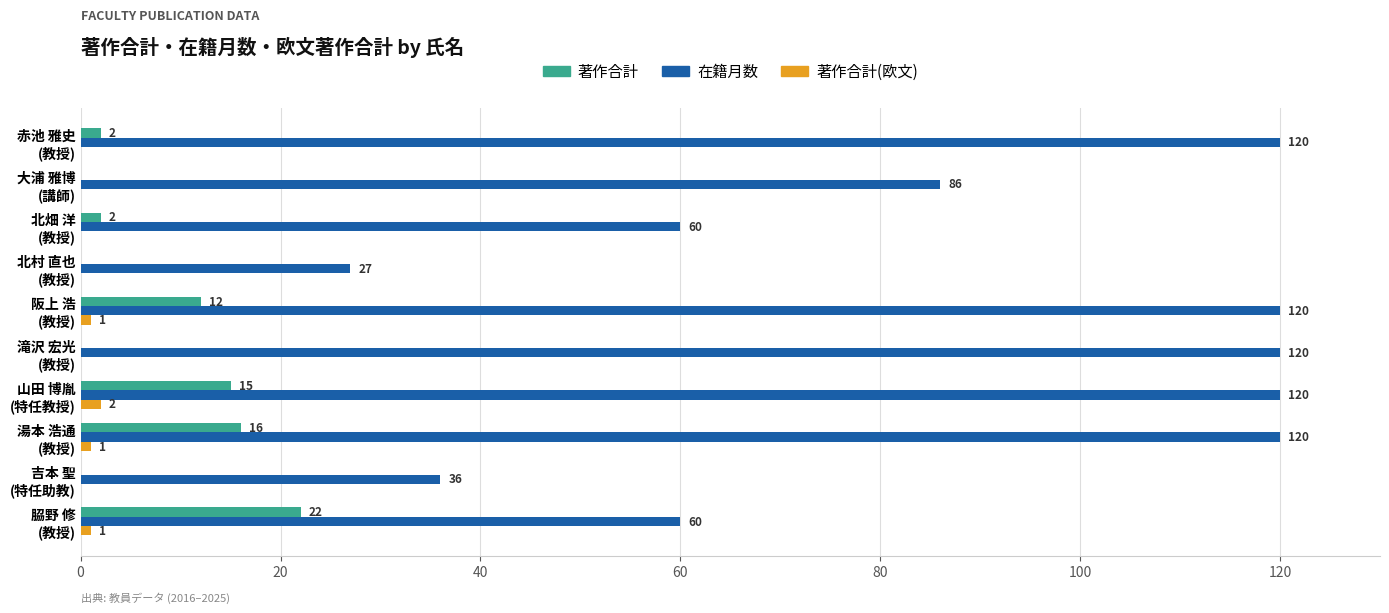

Which series has the largest total across all categories?

在籍月数